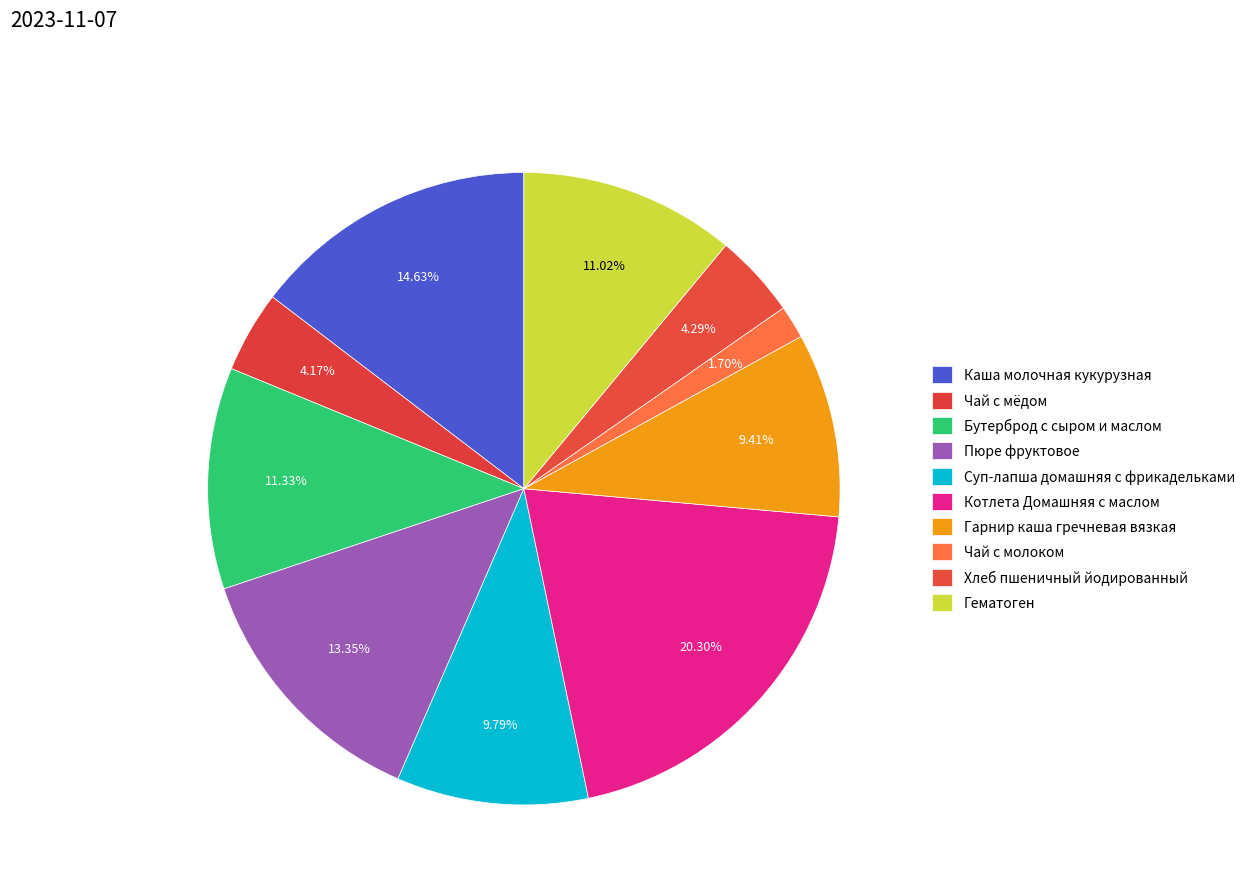

How many slices are in this pie chart?

10